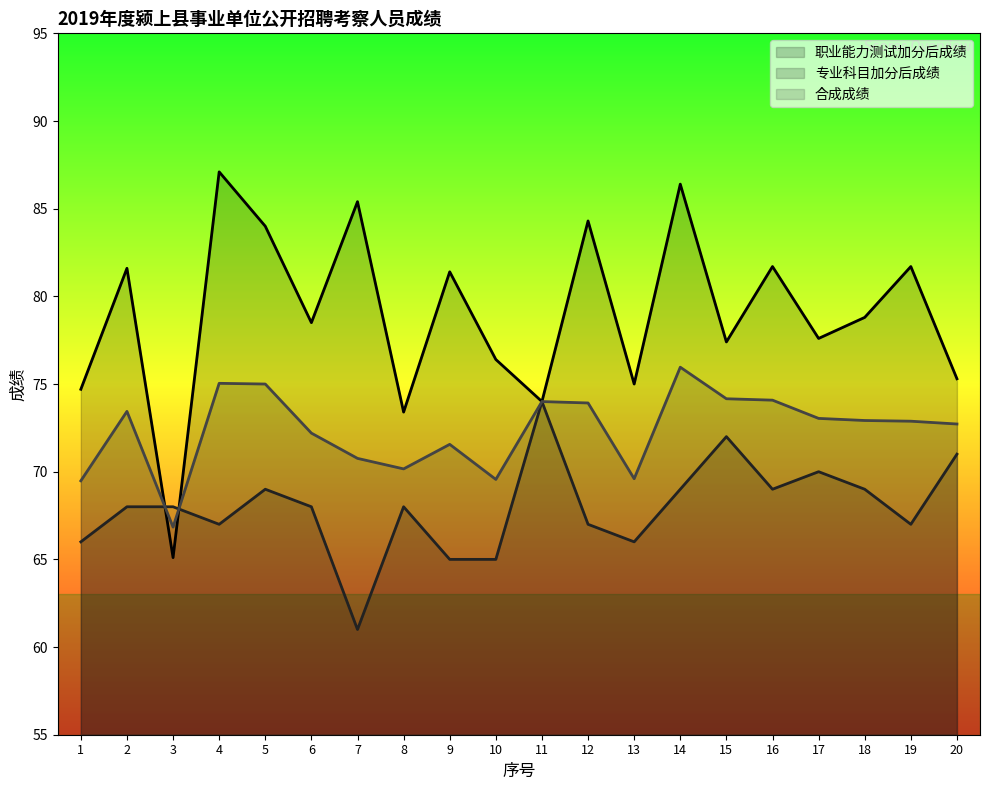

Where is 合成成绩 nearest to the value 71?

7